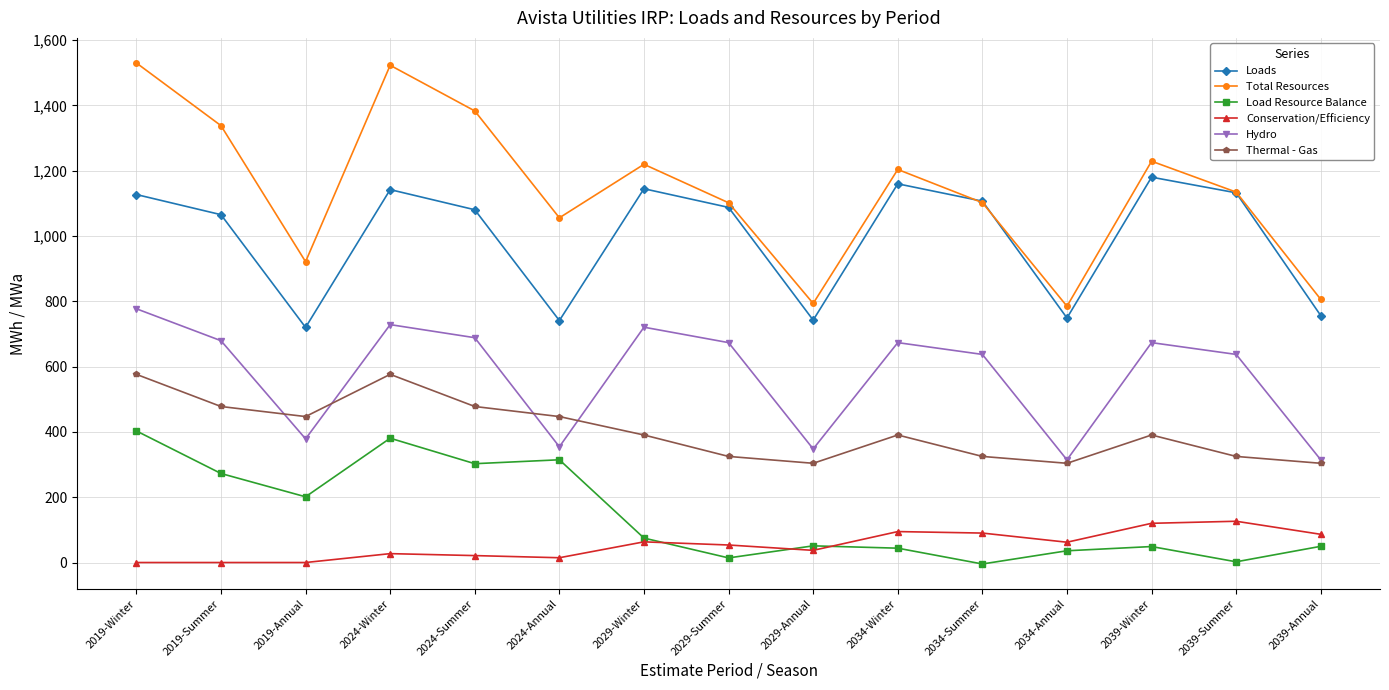

Is the value of Thermal - Gas at 2034-Winter greater than the value of Load Resource Balance at 2029-Summer?

Yes